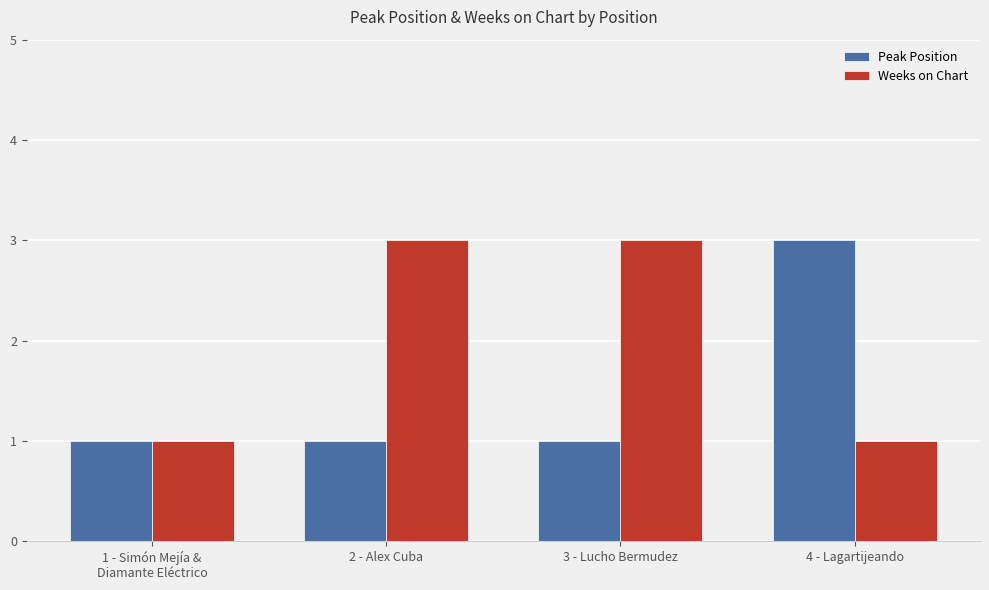

What is the total value across all series at 2 - Alex Cuba?

4